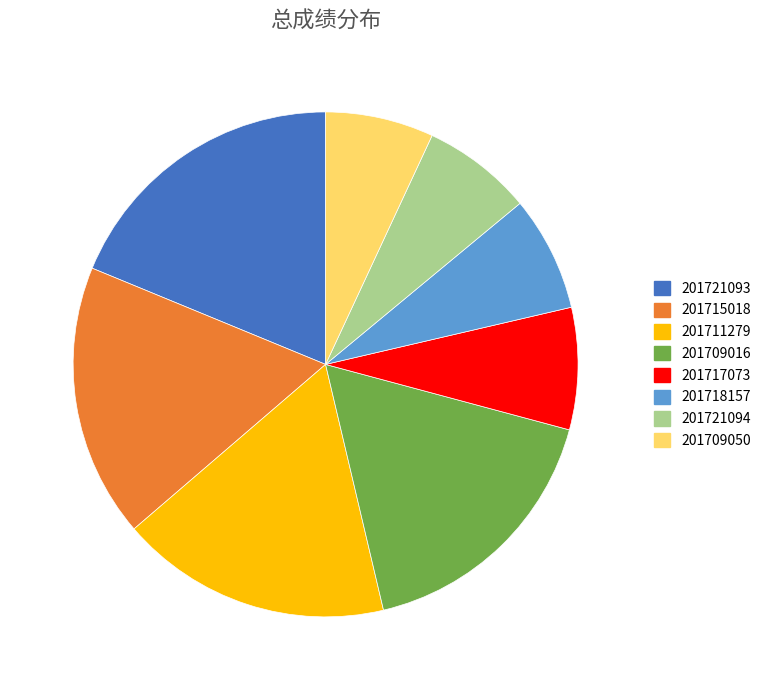

Do 201717073 and 201721094 together represent more than half of the pie?

No